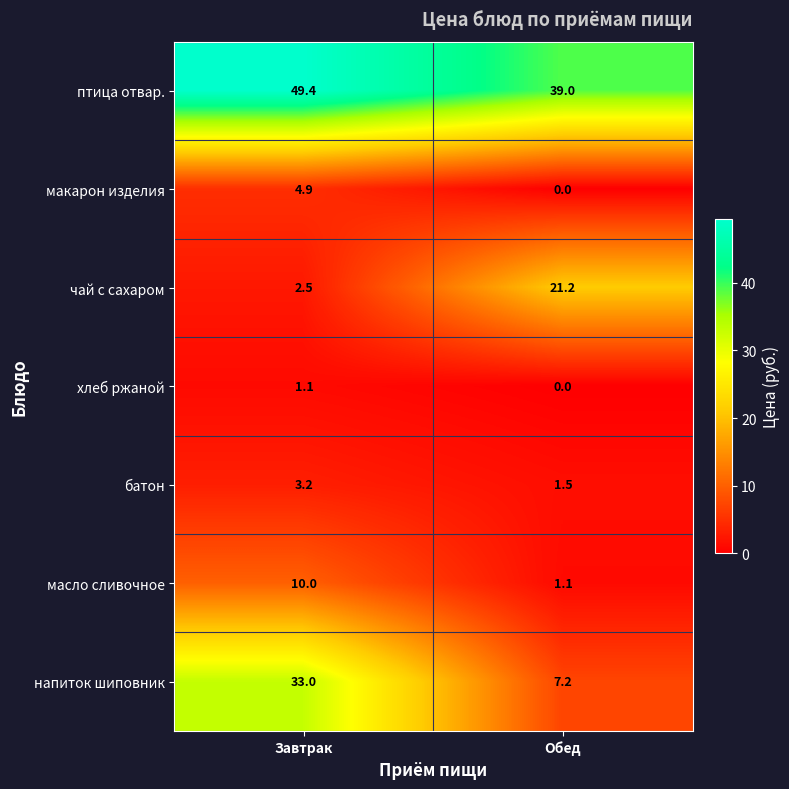

Is it true that птица отвар. equals 49.4 at Завтрак?

True